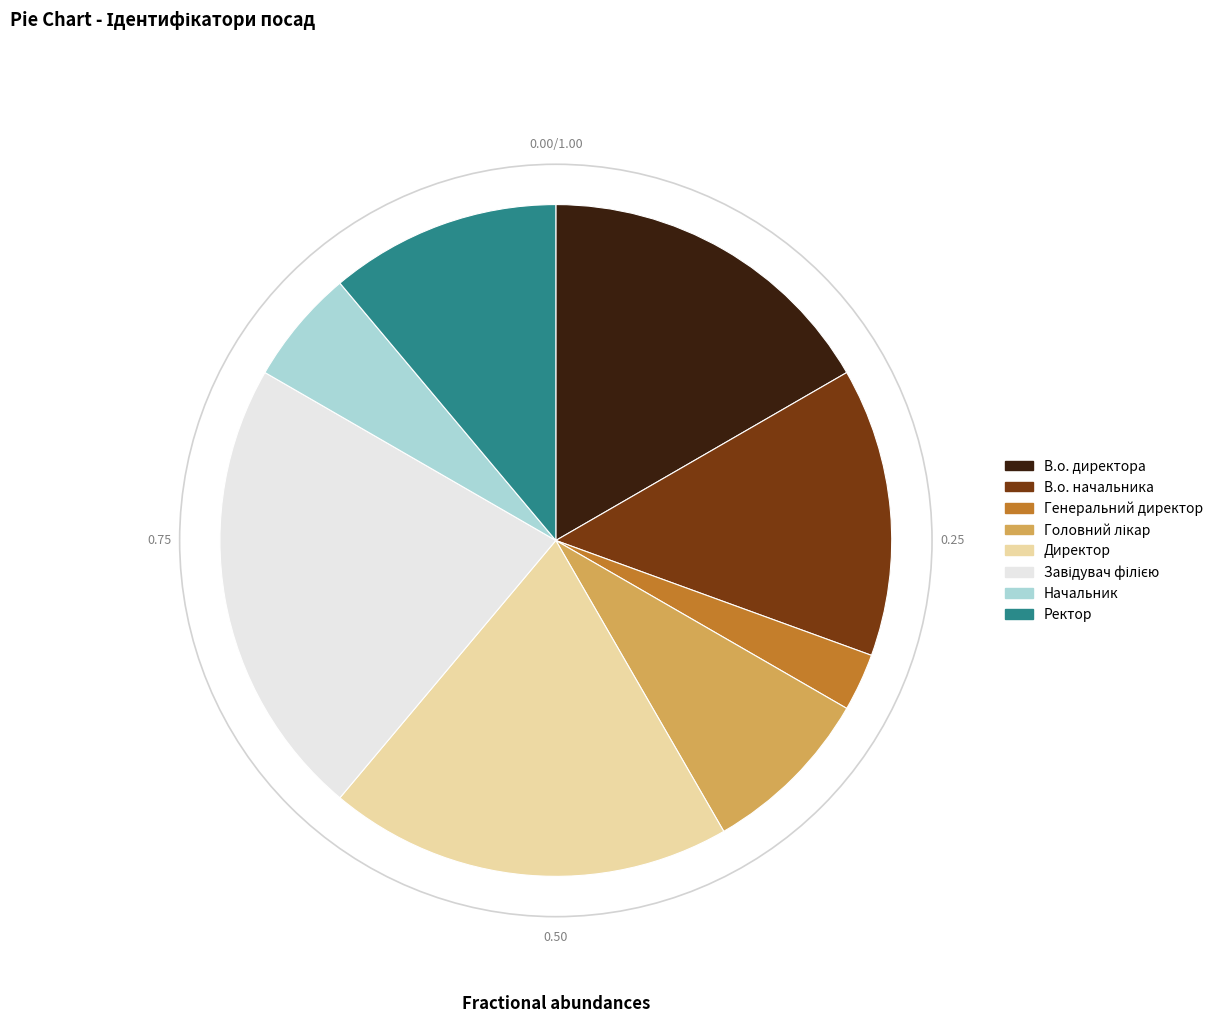

What is the smallest slice in the pie chart?

Генеральний директор